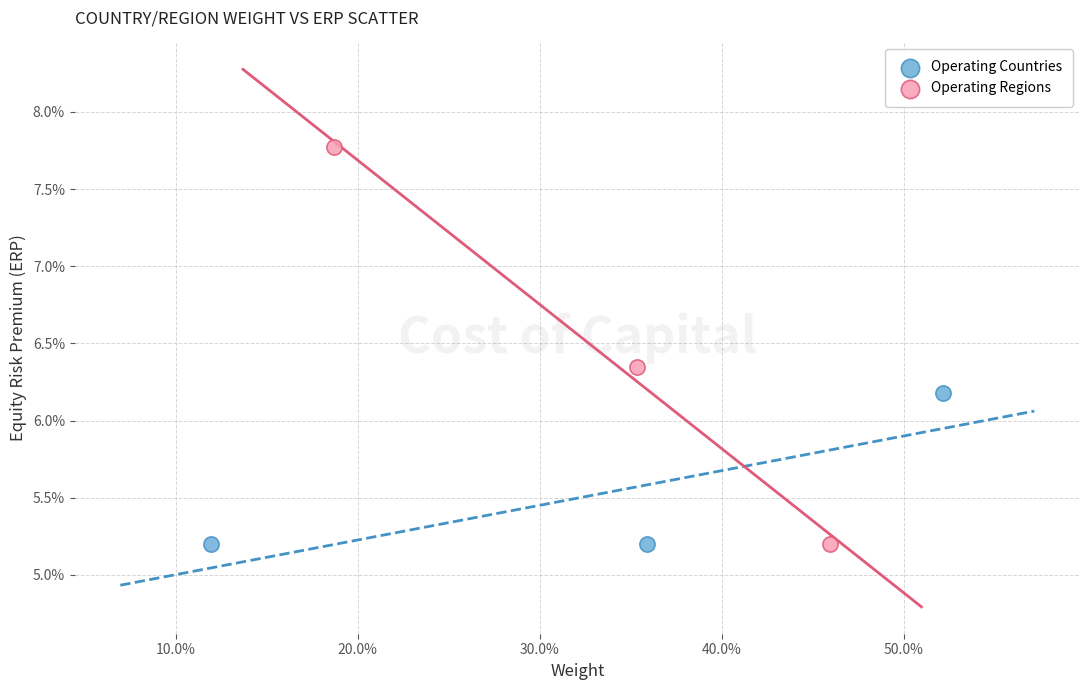

What are all the series names shown in the legend?

Operating Countries, Operating Regions